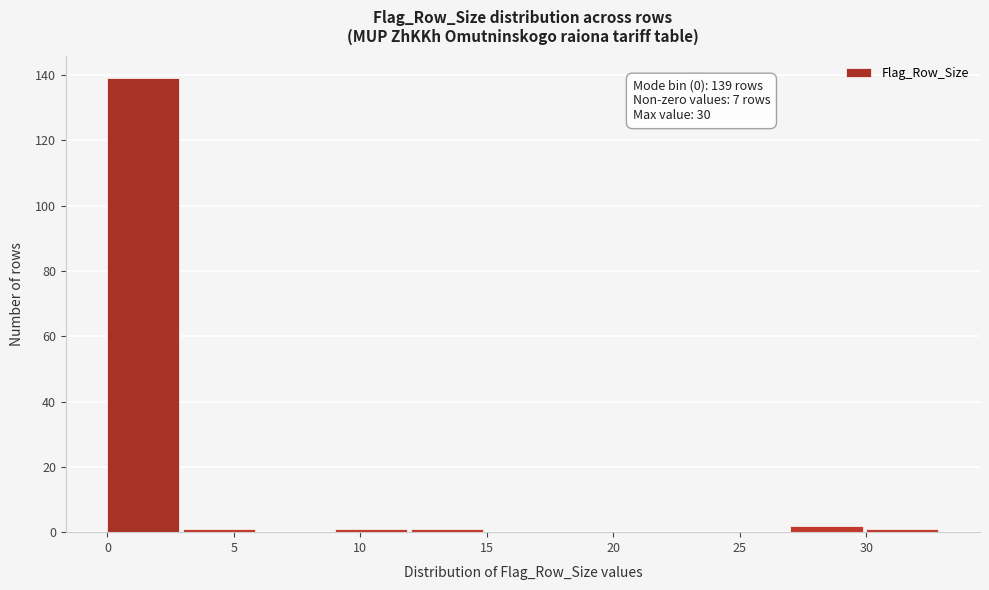

Which range on the x-axis has the tallest bar?

0 to 3